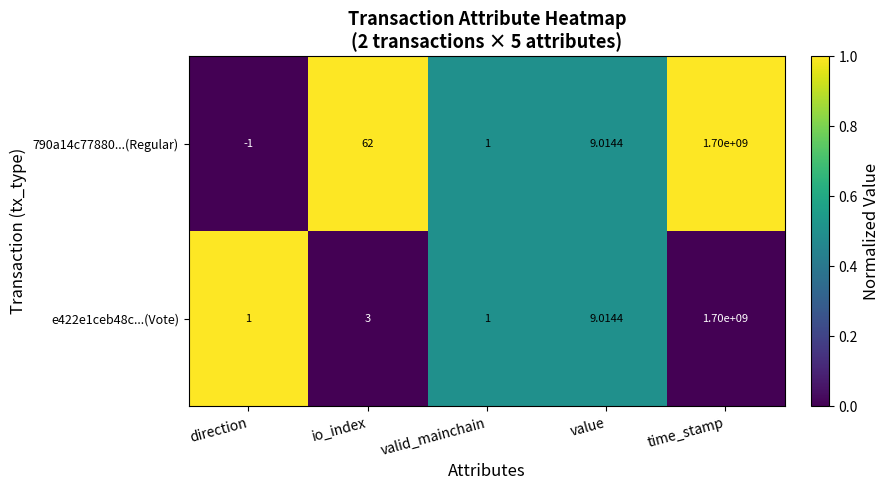

Rank the categories by 790a14c77880...(Regular) value from highest to lowest.

time_stamp, io_index, value, valid_mainchain, direction